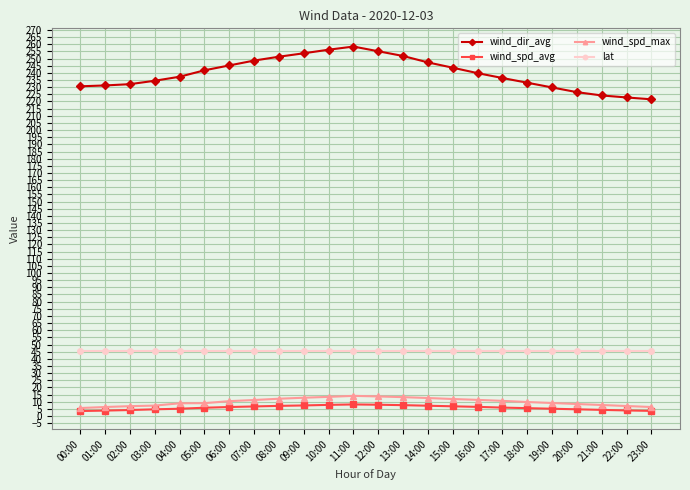

Which series has the largest range (max minus min)?

wind_dir_avg